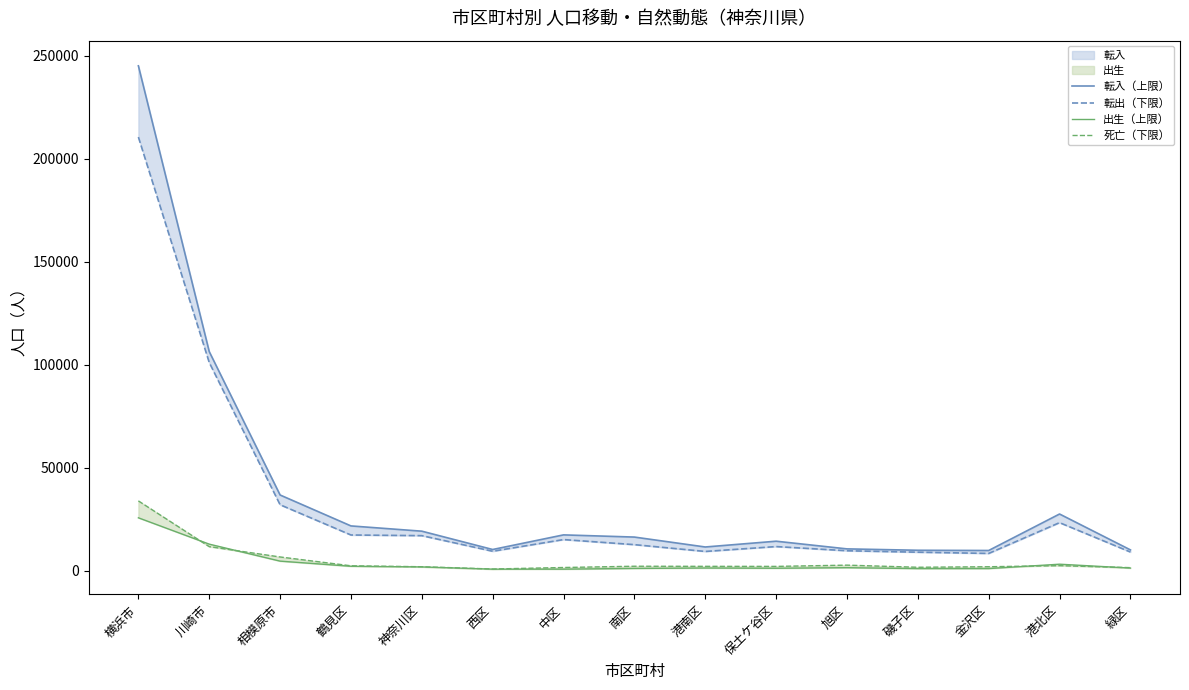

In 死亡（下限）, how many points are lower than both neighbors (excluding endpoints)?

3